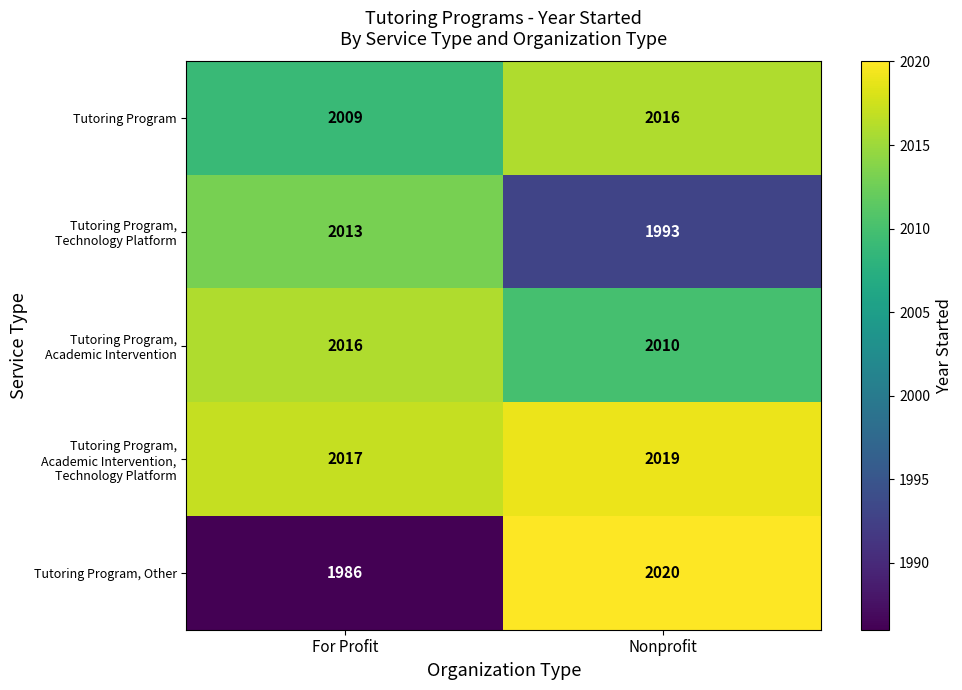

Rank the categories by Tutoring Program value from lowest to highest.

For Profit, Nonprofit